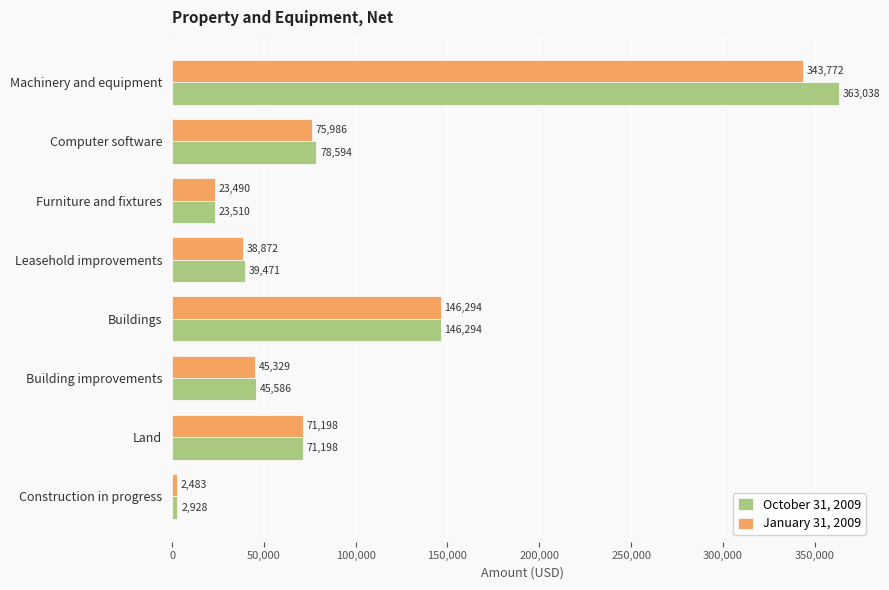

Which series has the largest range (max minus min)?

October 31, 2009